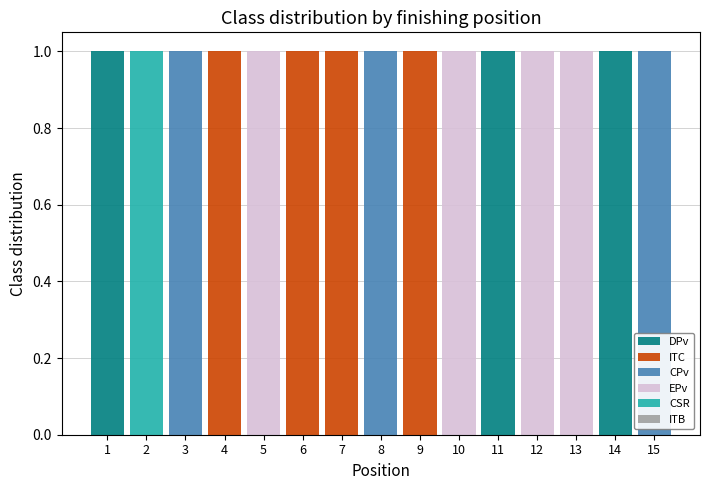

Count the number of categories in the chart.

15